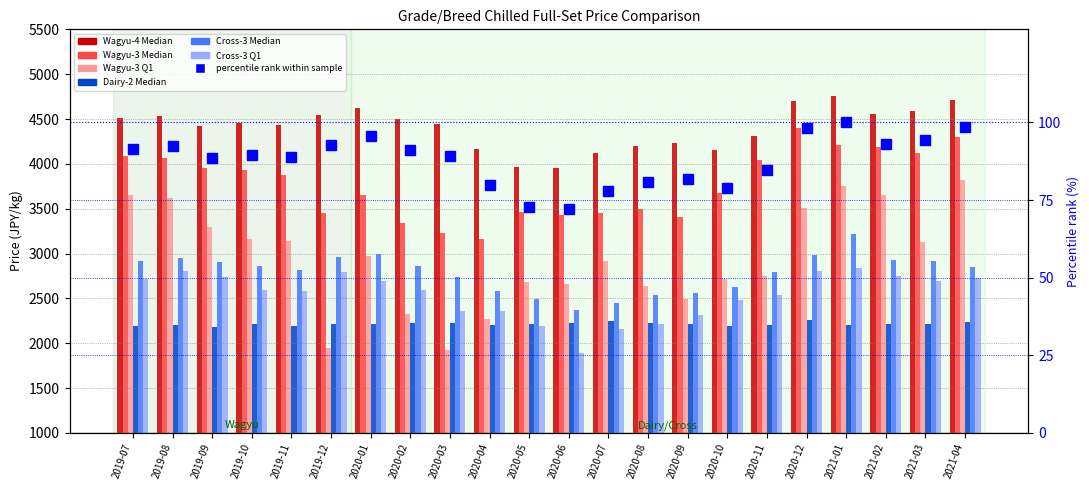

At which category does the chart reach its minimum across all series?

2020-06